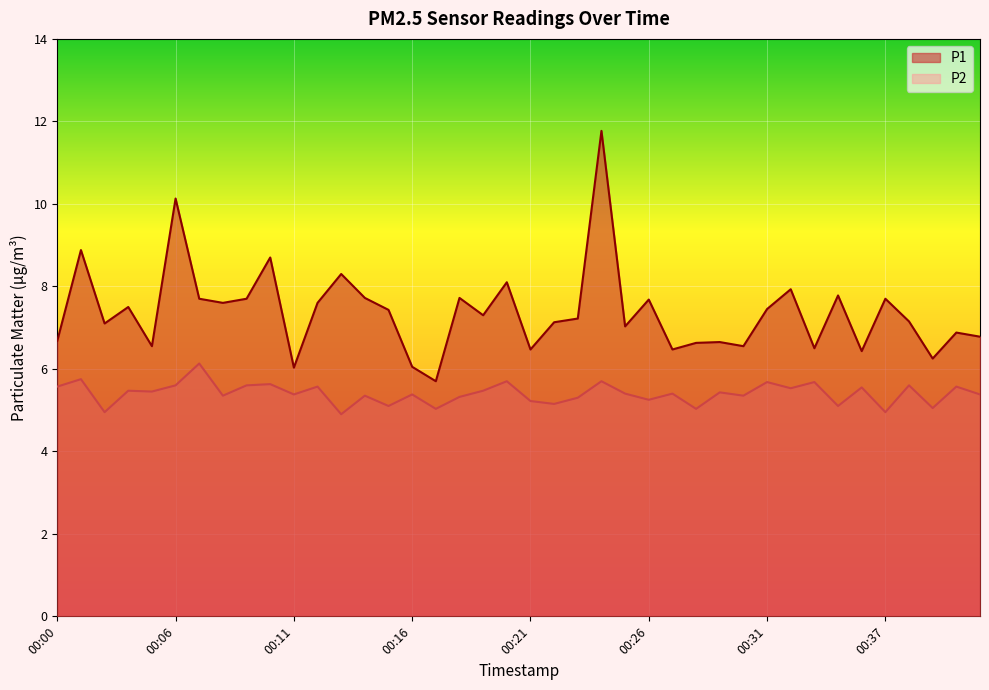

At how many categories does at least one series exceed 8?

6